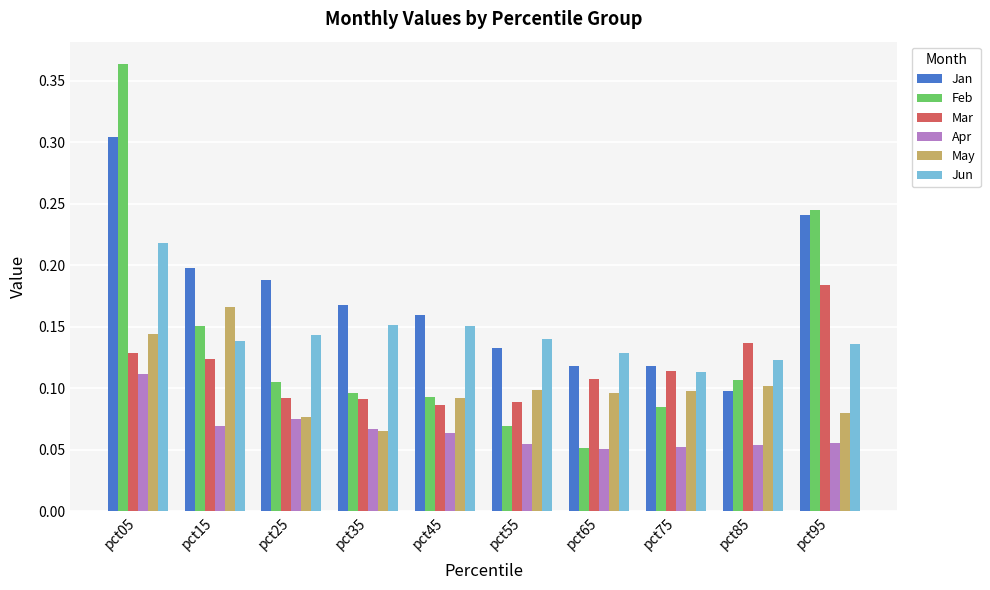

At how many categories does at least one series exceed 0?

10